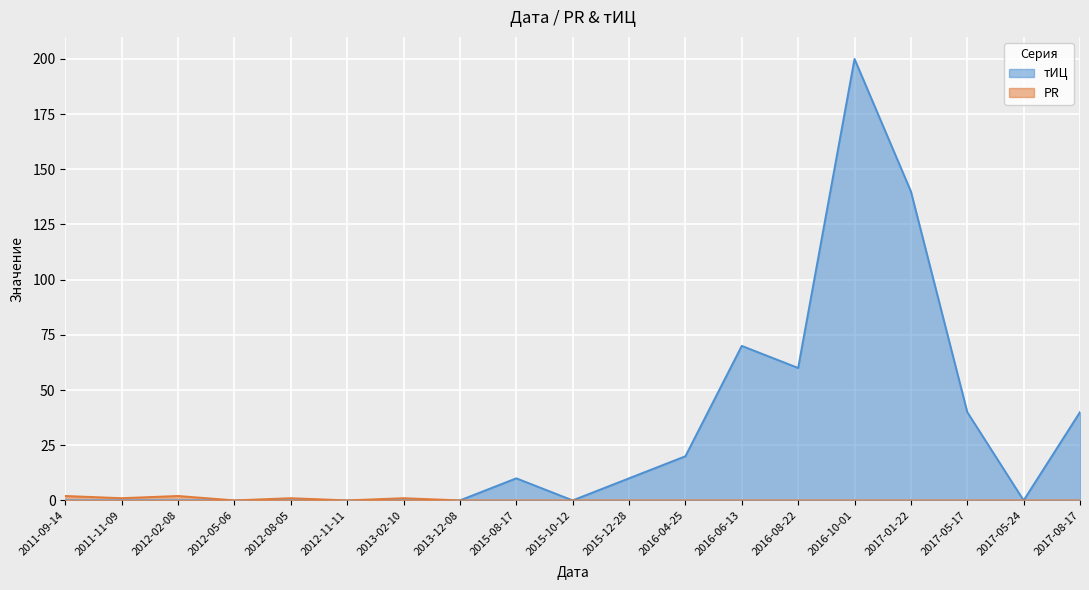

What is the total value across all series at 2016-06-13?

70